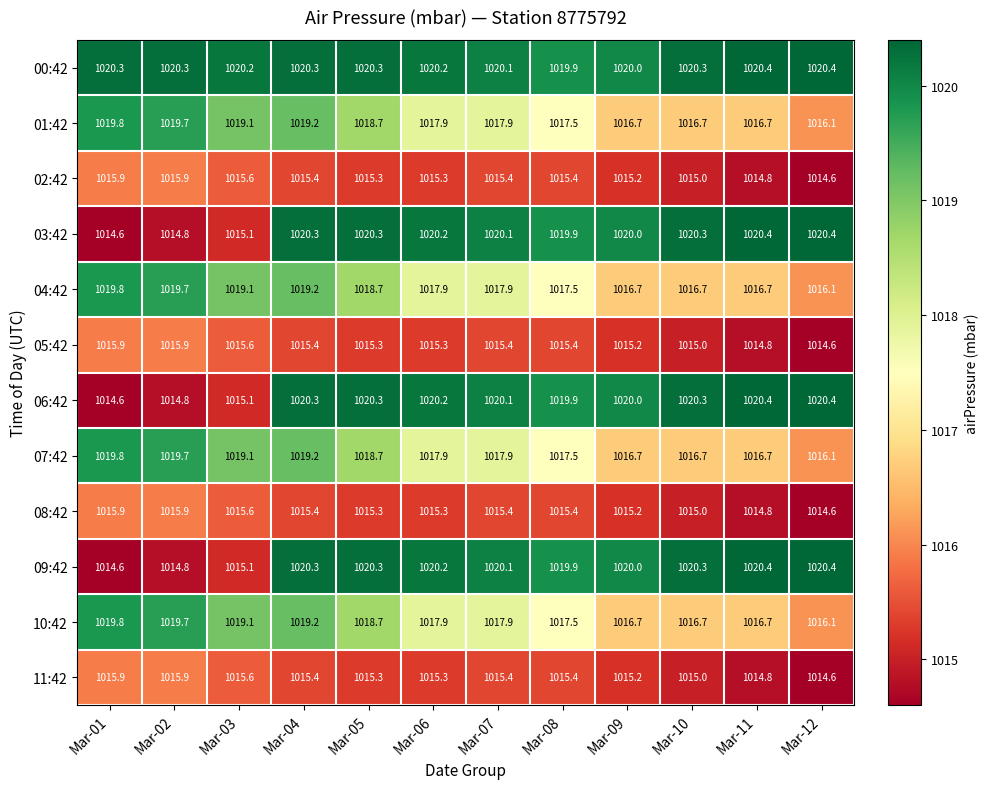

What is the difference between the second highest and second lowest values in the 01:42 series?

3.0